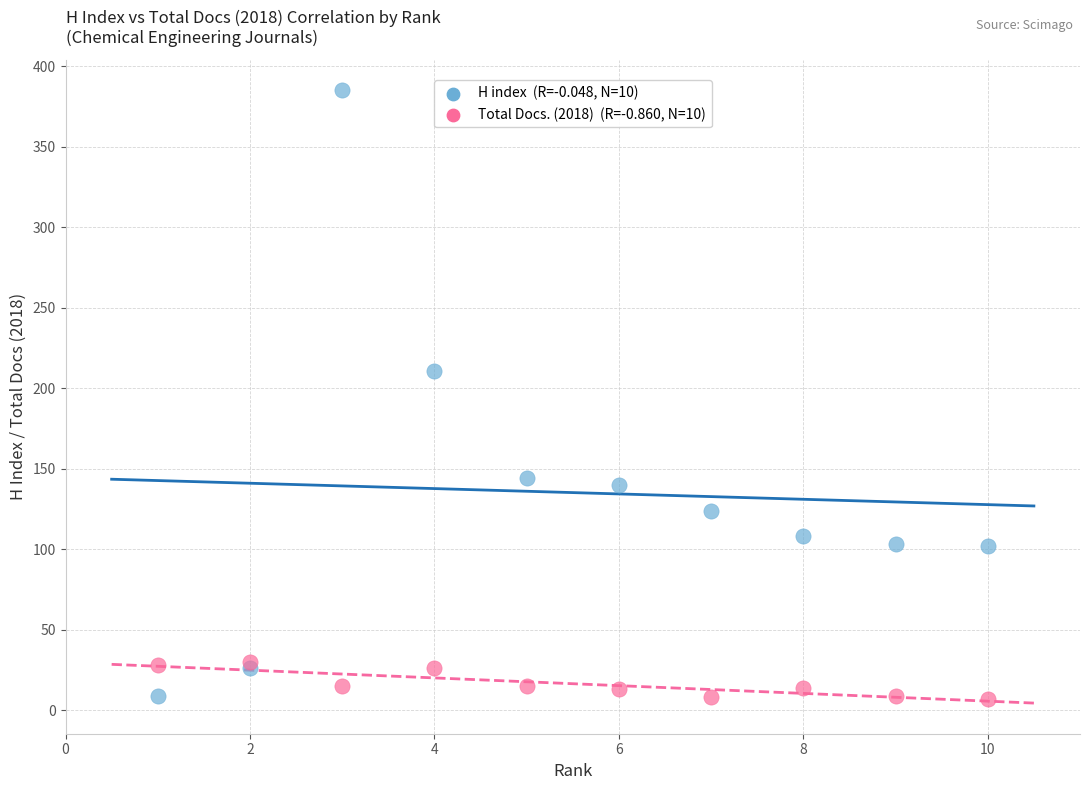

Across all series, what Y value is closest to 196?

211